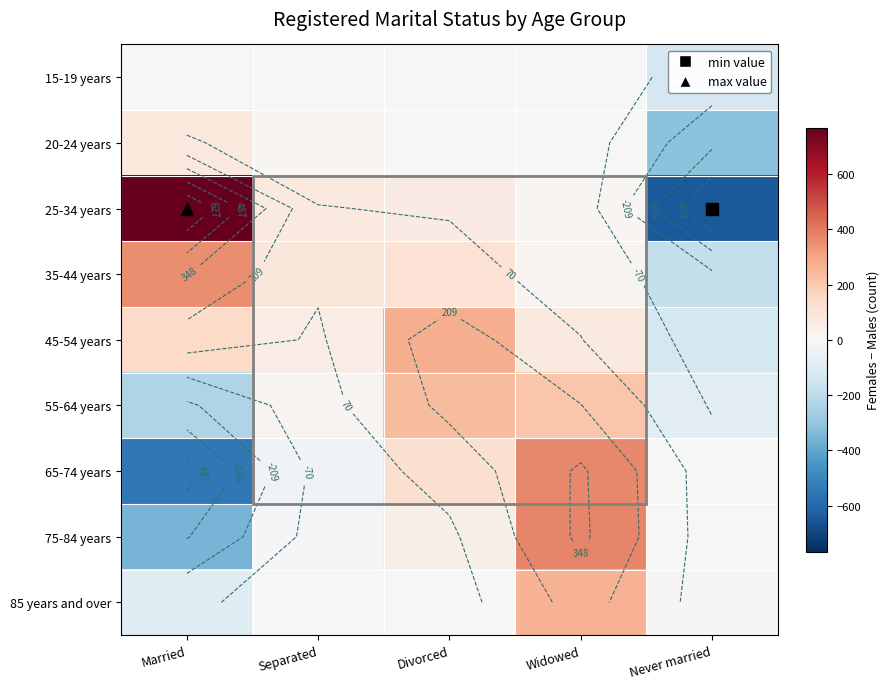

Which has a higher value, Divorced or Separated?

Divorced